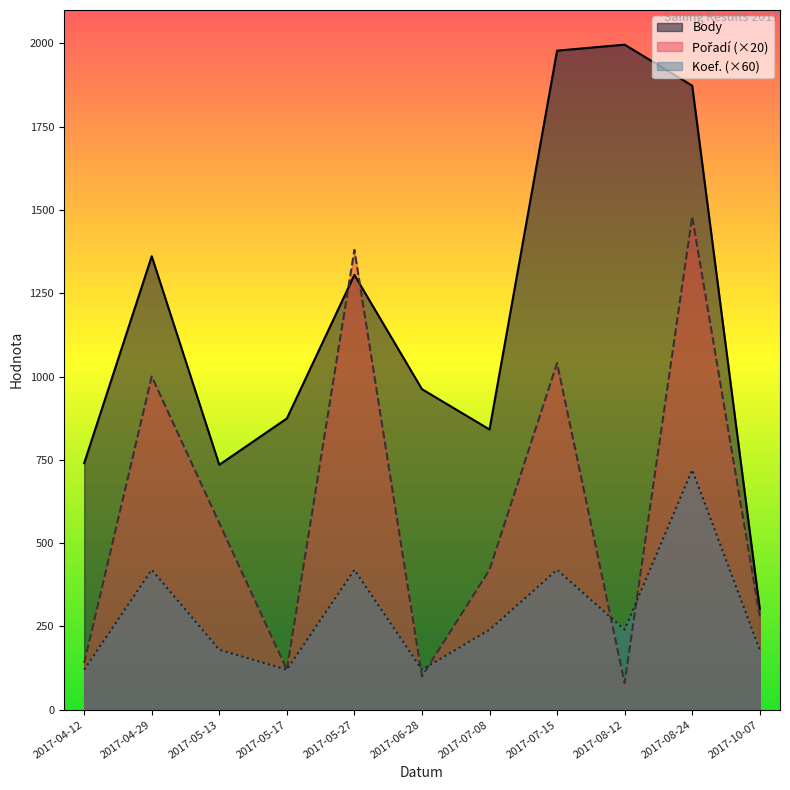

What is the value of the Koef. point at the 1st from the left?

120